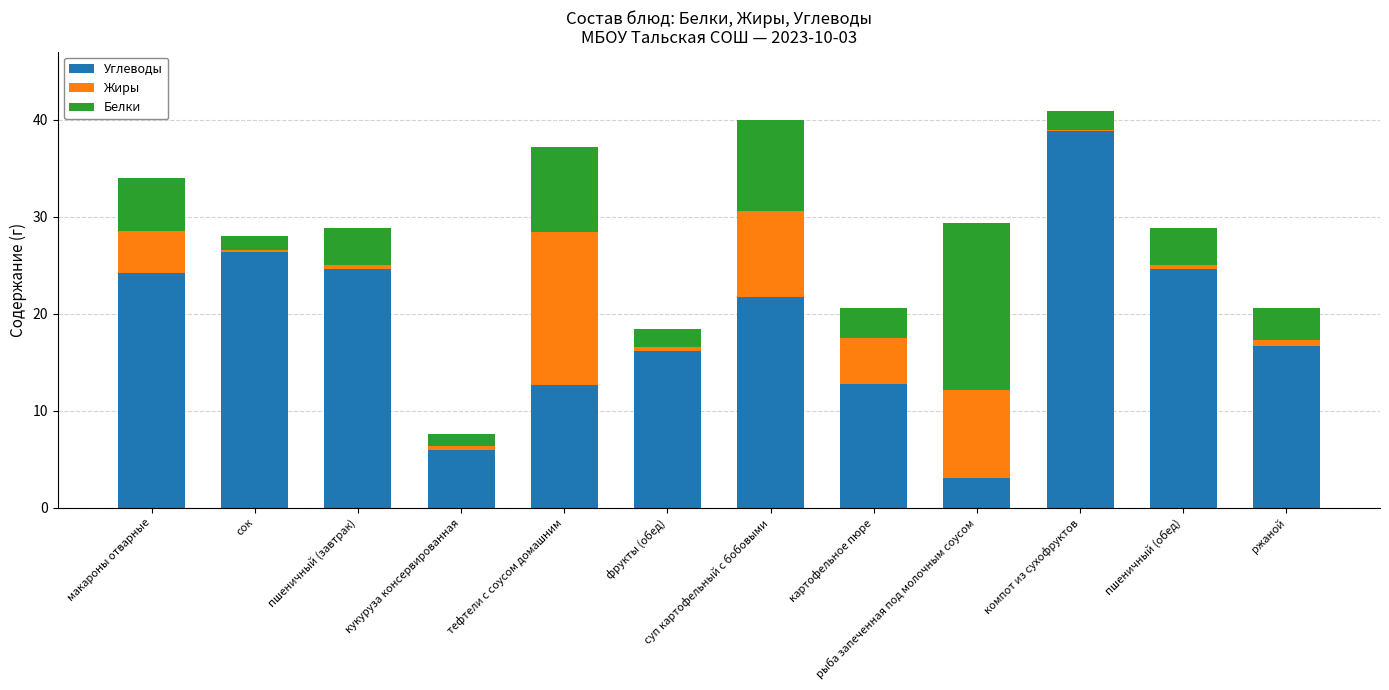

True or false: Углеводы has a value of 38.8 at компот из сухофруктов.

True